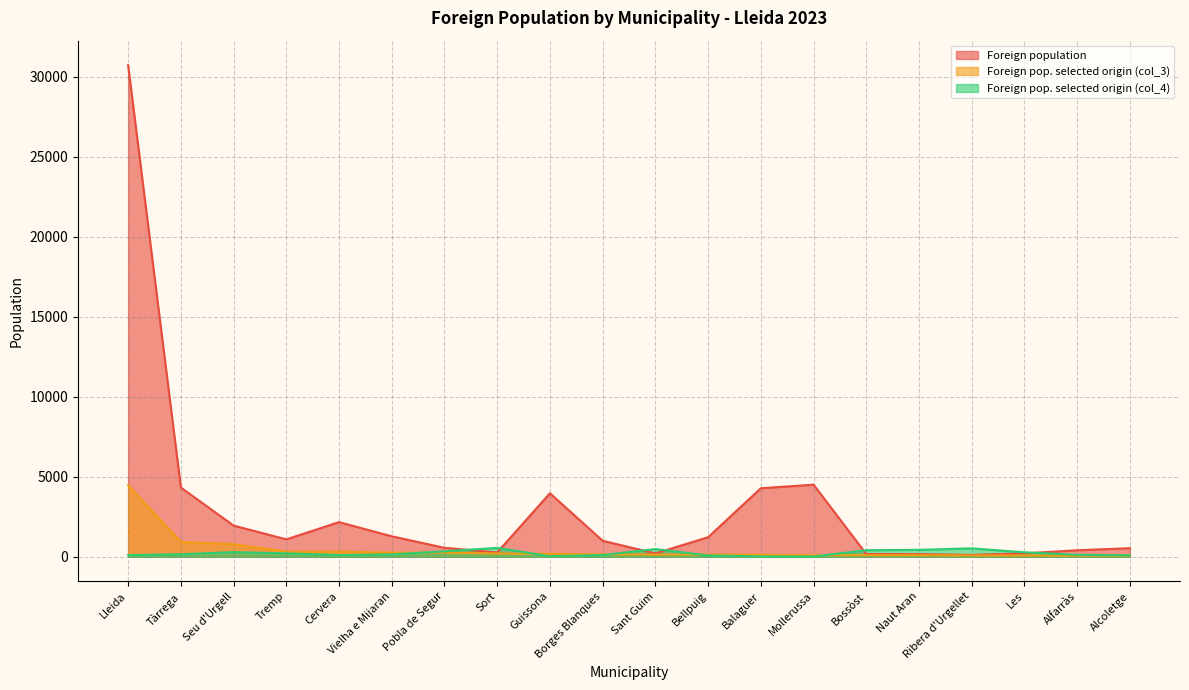

At how many categories does at least one series exceed 16556?

1